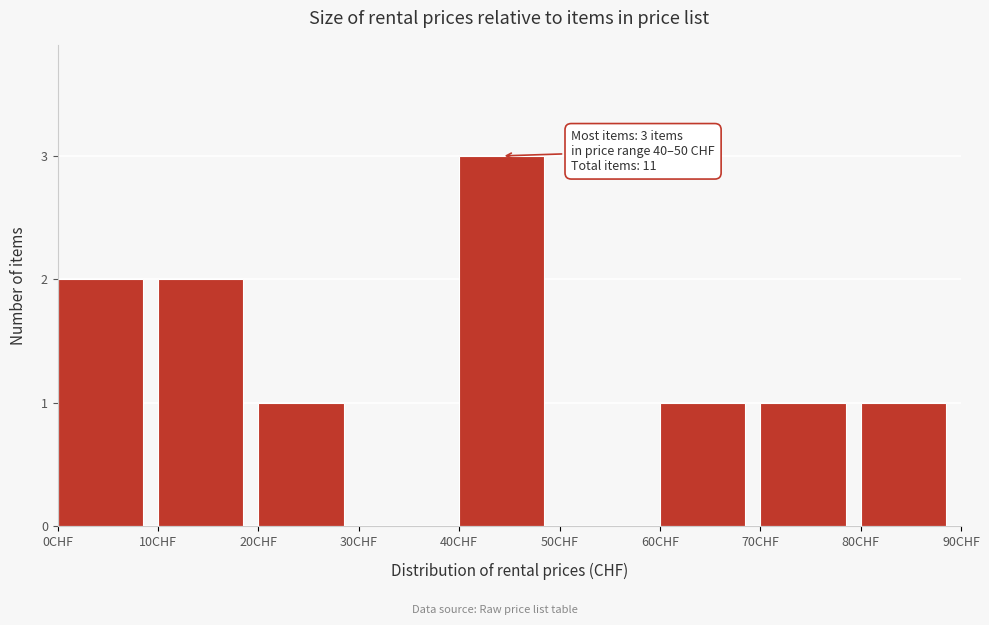

Which range on the x-axis has the tallest bar?

40 to 50